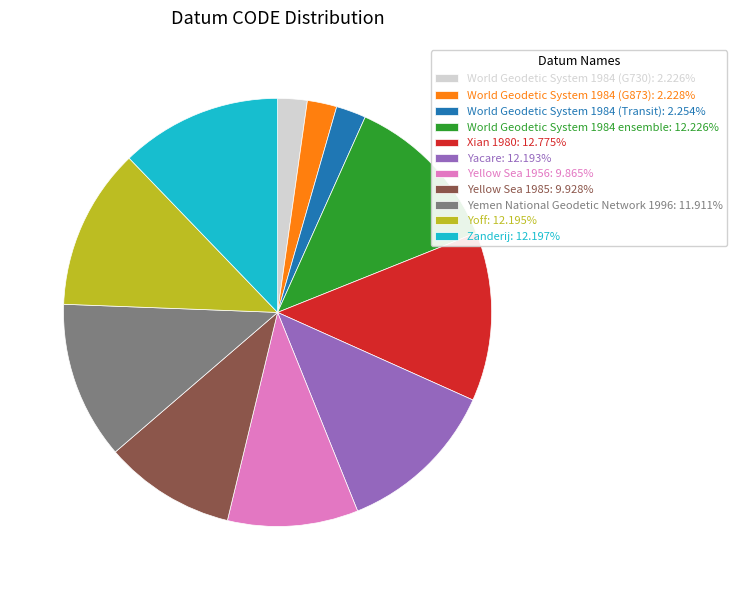

How many slices are in this pie chart?

11